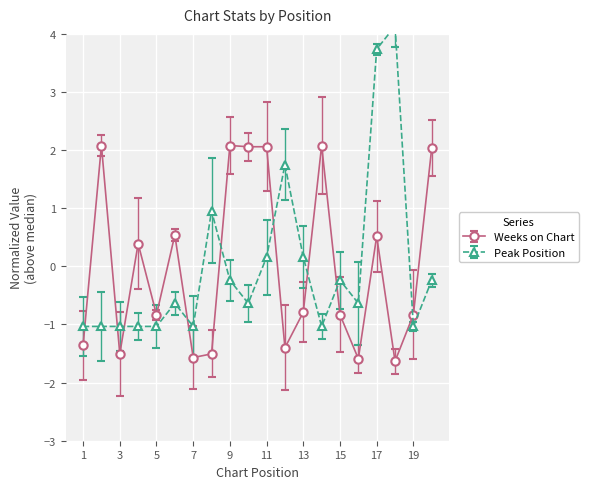

Is the value of Peak Position at 20 greater than the value of Weeks on Chart at 19?

Yes